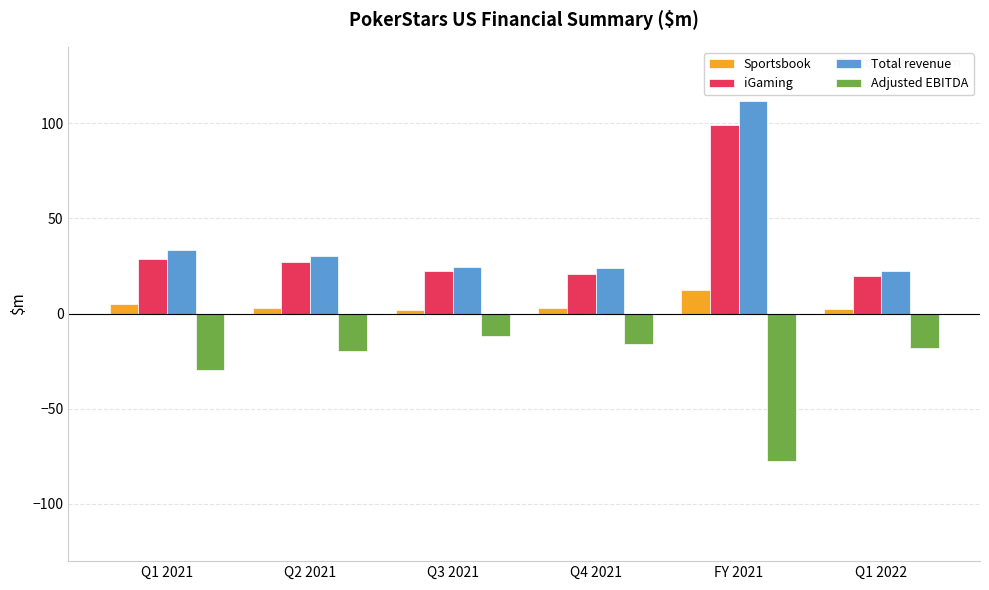

What is the highest value of the Total revenue series?

111.4